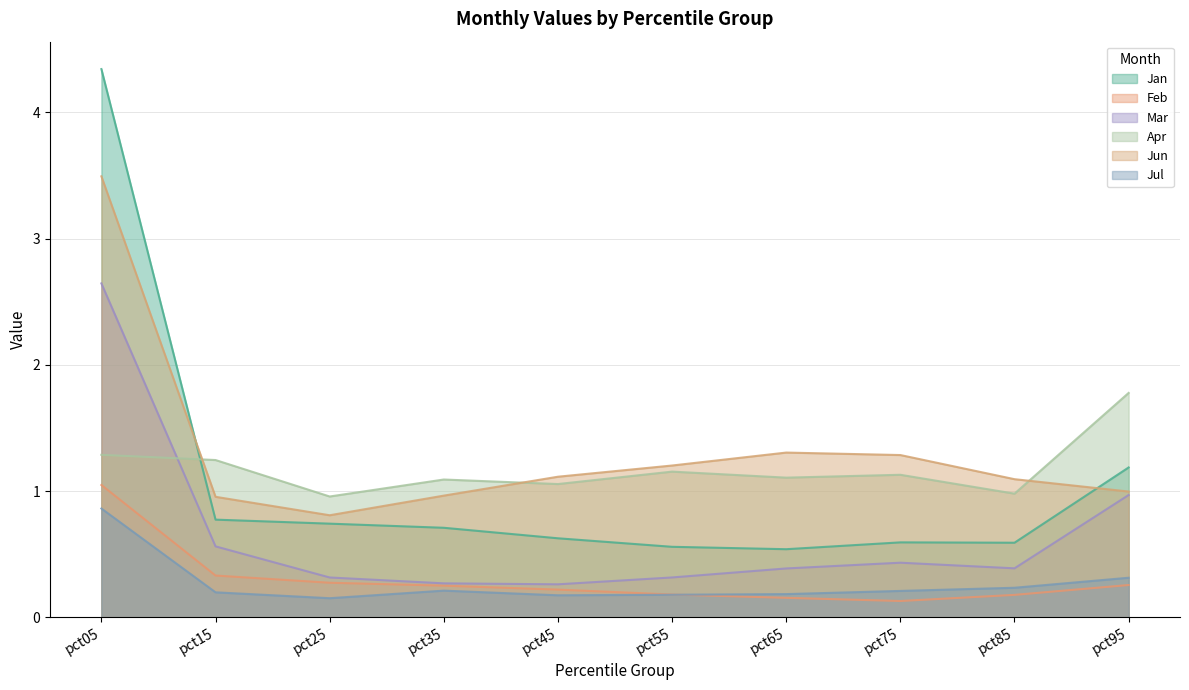

The Jun series shows 1.1 at pct85. True or false?

True